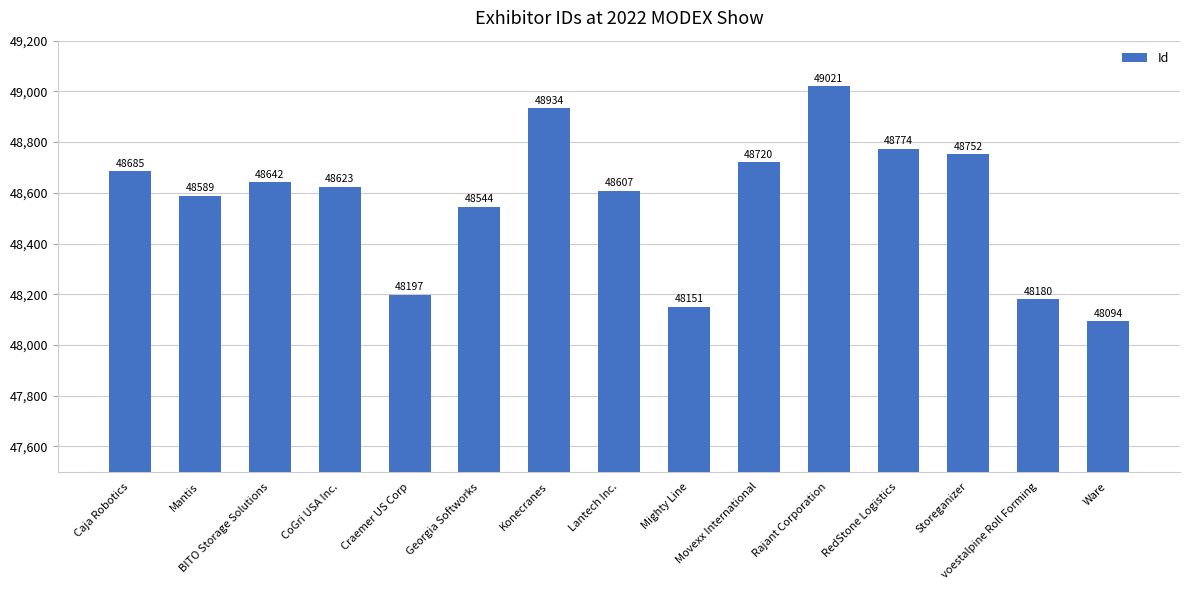

Where is the data nearest to the value 48557?

Georgia Softworks